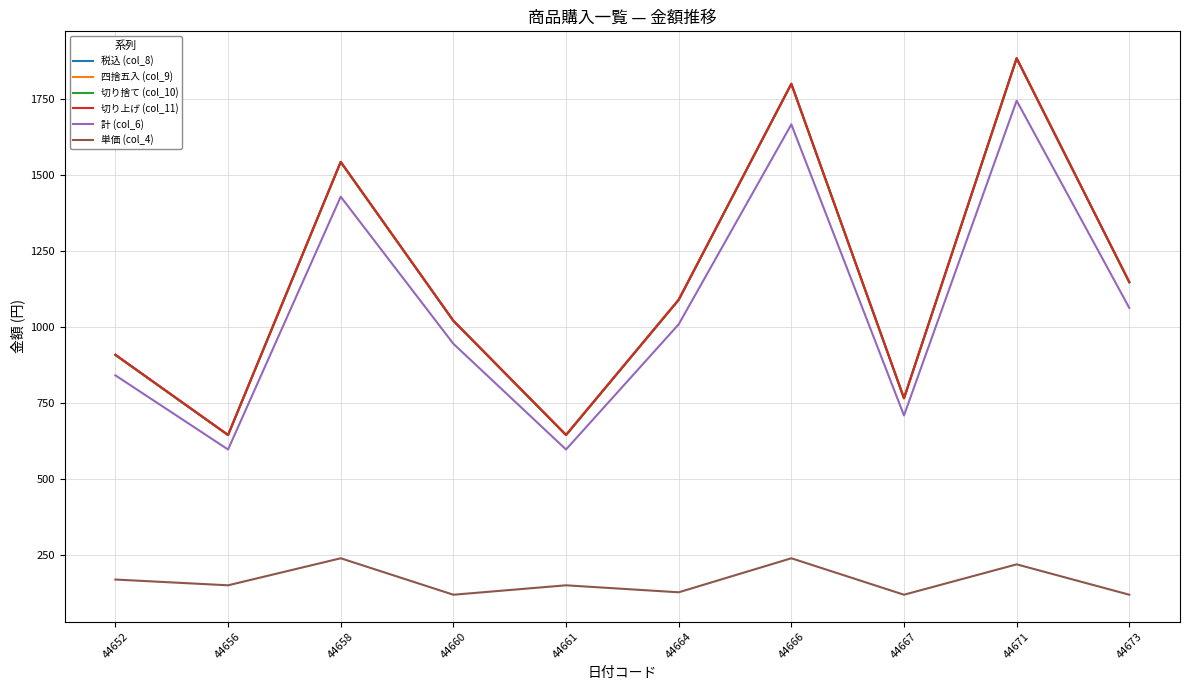

What are all the series names shown in the legend?

税込 (col_8), 四捨五入 (col_9), 切り捨て (col_10), 切り上げ (col_11), 計 (col_6), 単価 (col_4)